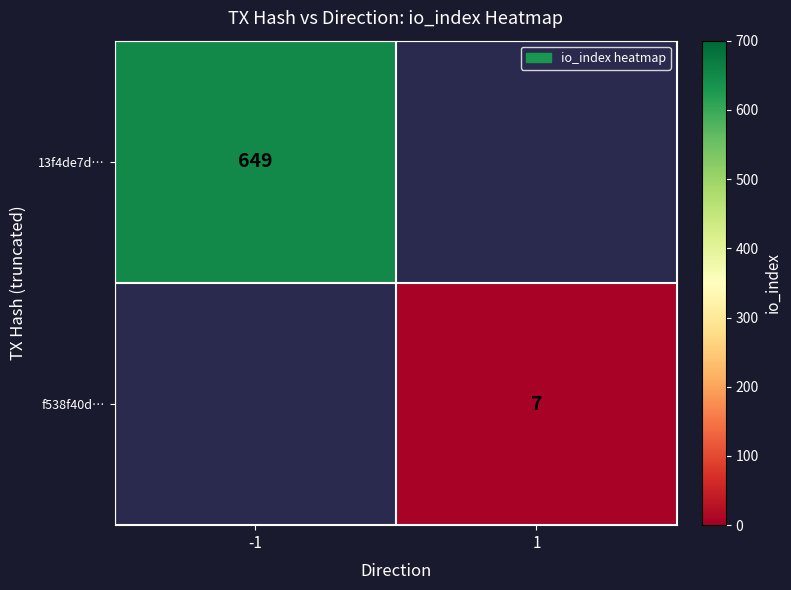

Is the value of f538f40d… at 1 greater than the value of 13f4de7d… at -1?

No